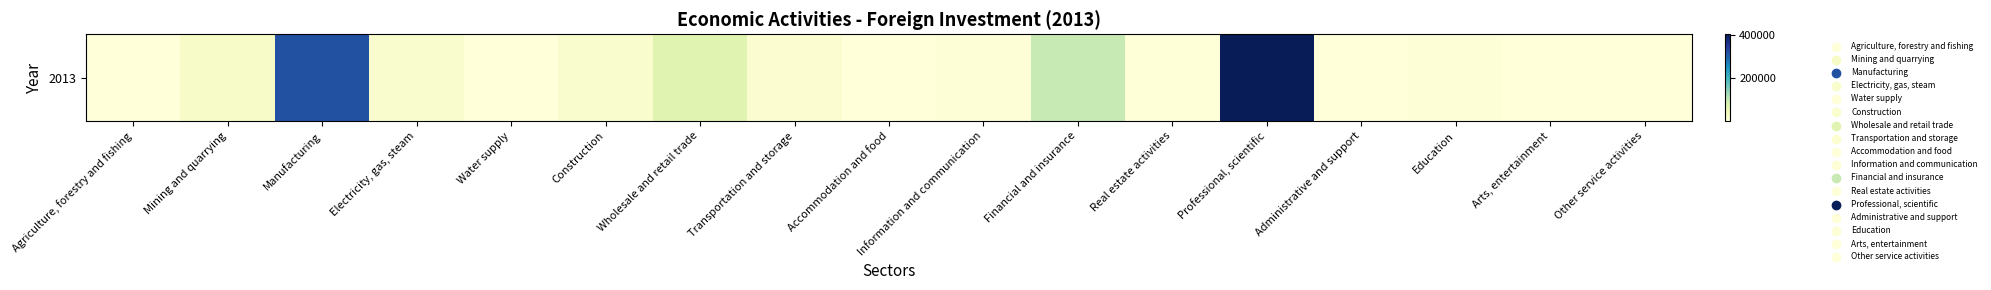

How many values are below 5009?

8